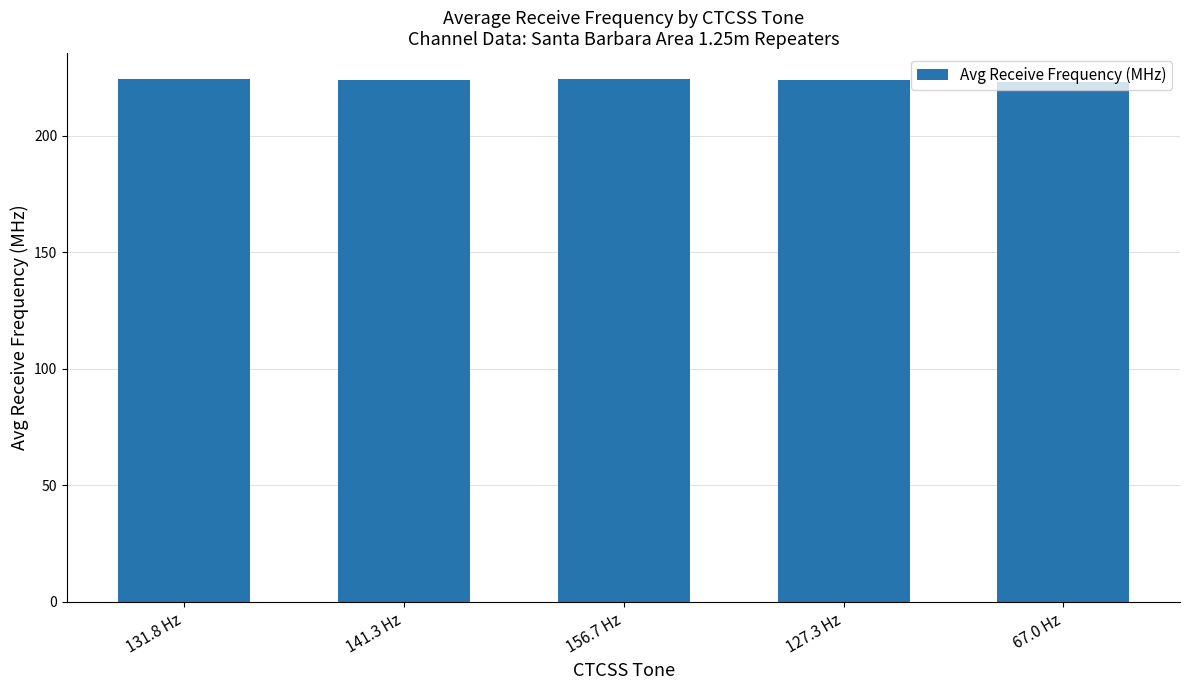

What is the sum of the values at 156.7 Hz and 127.3 Hz?

448.3